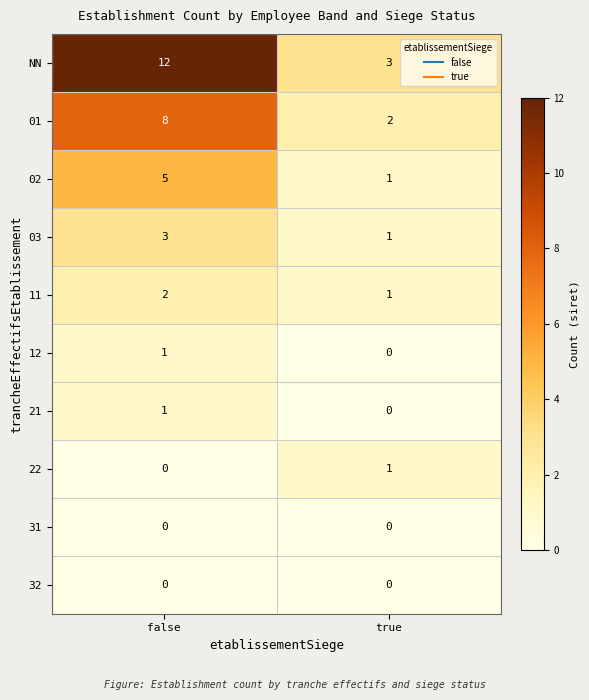

Is it true that 11 equals 2 at false?

True